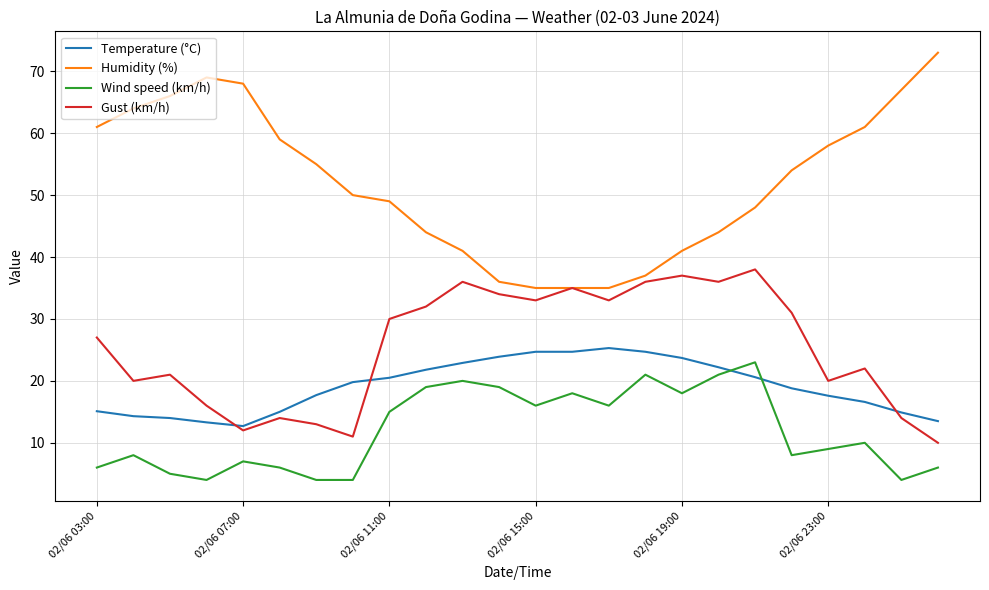

True or false: Humidity (%) and Wind speed (km/h) intersect in this chart.

False